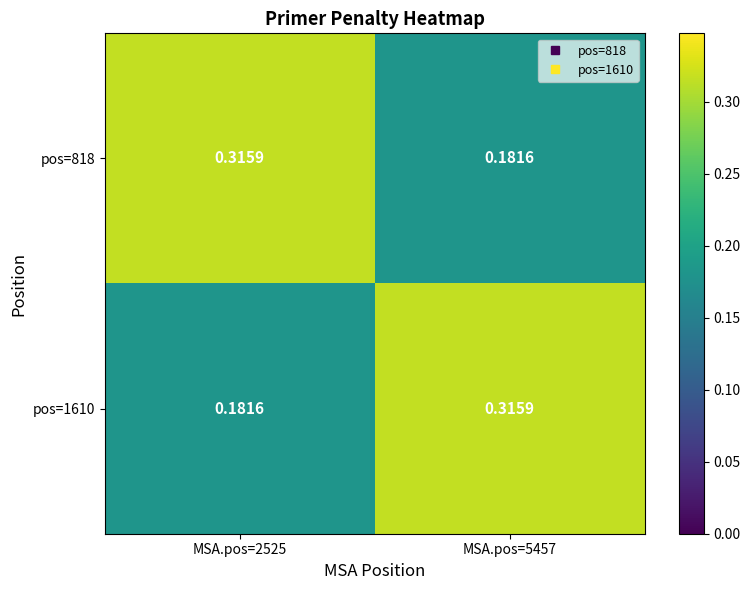

Is the value of pos=818 at MSA.pos=2525 greater than the value of pos=1610 at MSA.pos=2525?

Yes